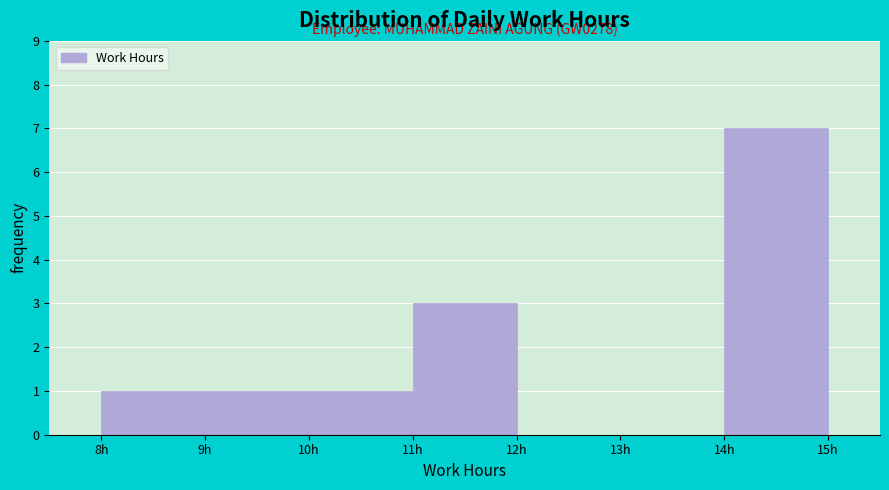

Which range on the x-axis has the tallest bar?

14 to 15